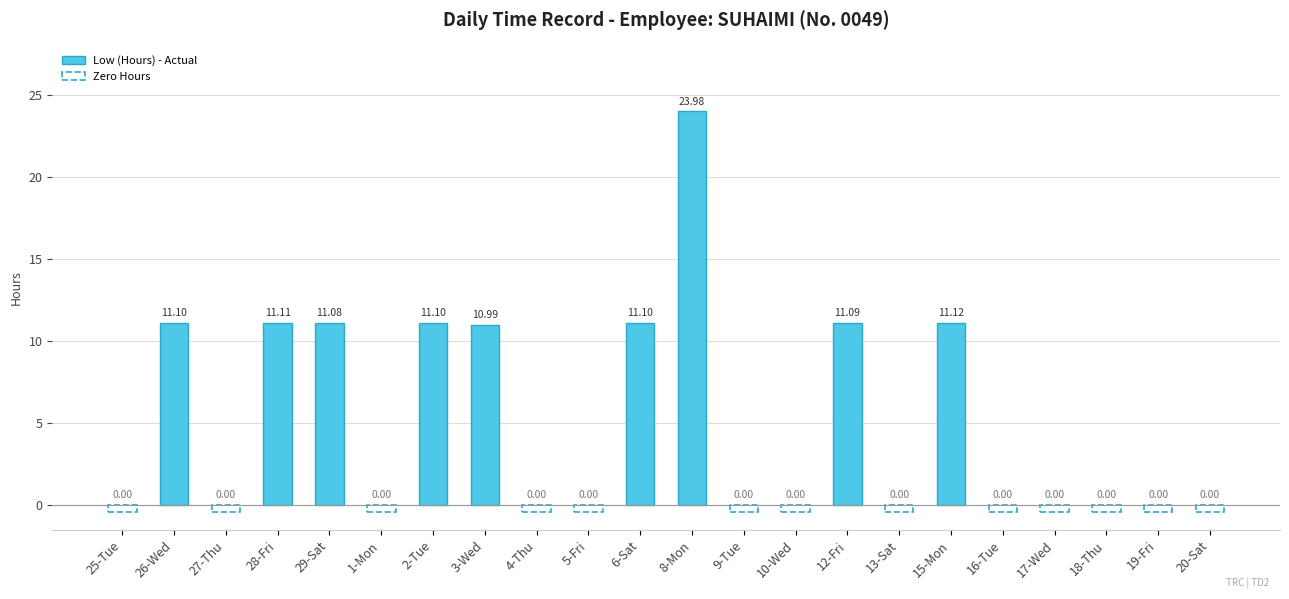

Reading left to right, what are all the values shown in this chart?

25-Tue=0.0	26-Wed=11.1	27-Thu=0.0	28-Fri=11.1	29-Sat=11.1	1-Mon=0.0	2-Tue=11.1	3-Wed=11.0	4-Thu=0.0	5-Fri=0.0	6-Sat=11.1	8-Mon=24.0	9-Tue=0.0	10-Wed=0.0	12-Fri=11.1	13-Sat=0.0	15-Mon=11.1	16-Tue=0.0	17-Wed=0.0	18-Thu=0.0	19-Fri=0.0	20-Sat=0.0